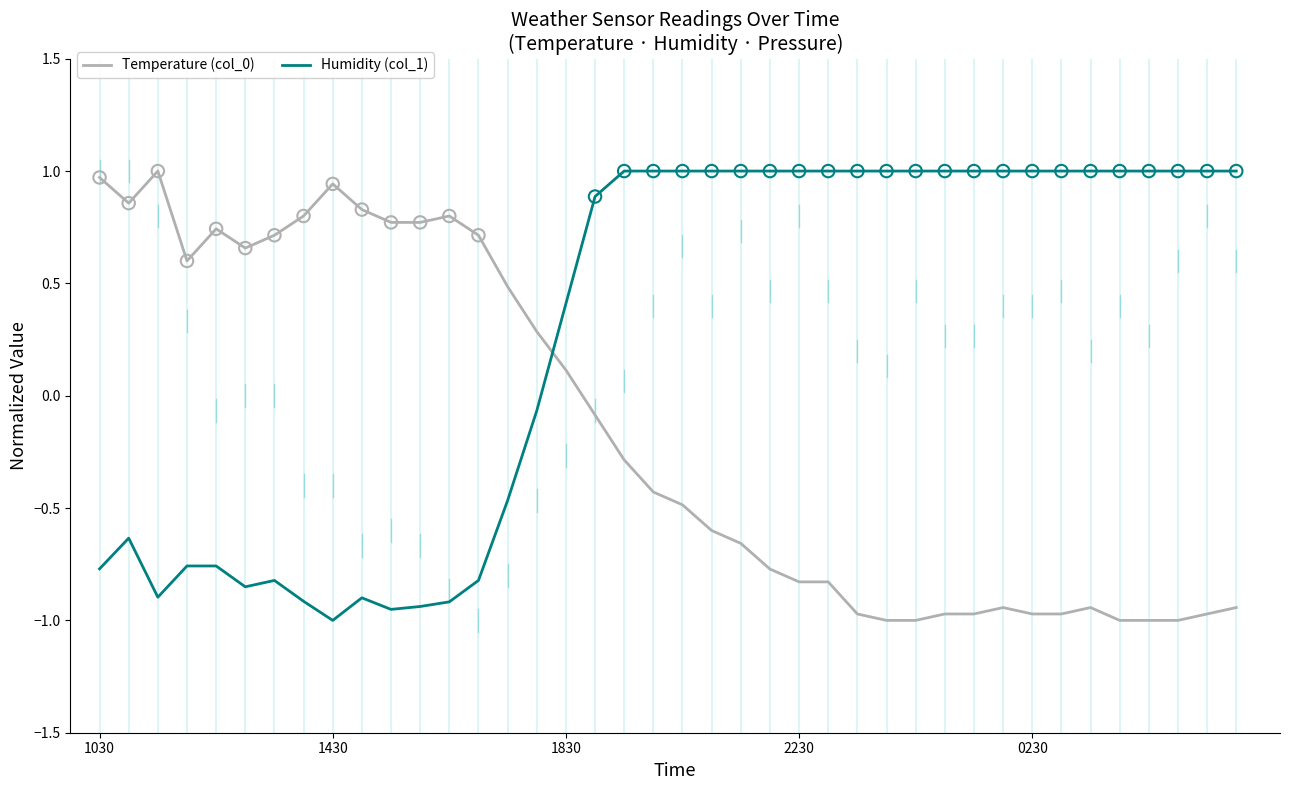

True or false: Humidity (col_1) and Temperature (col_0) cross at least once.

True